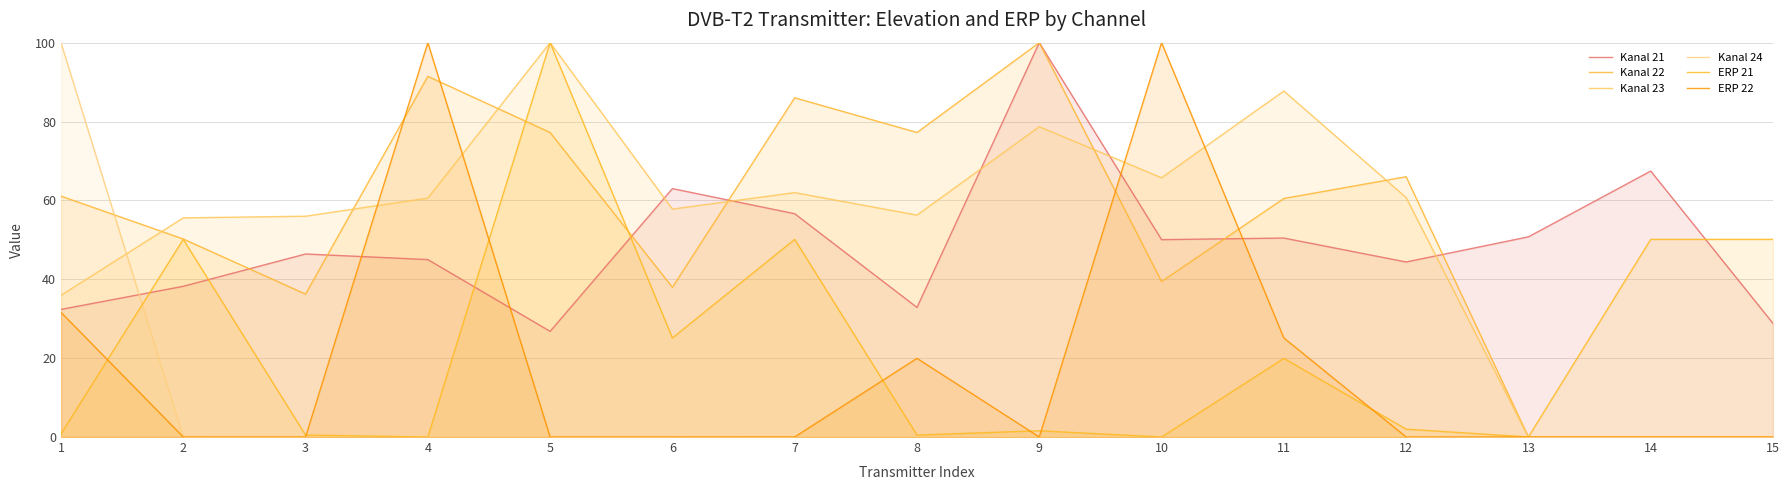

The Kanal 21 series shows 28.8 at 15. True or false?

True